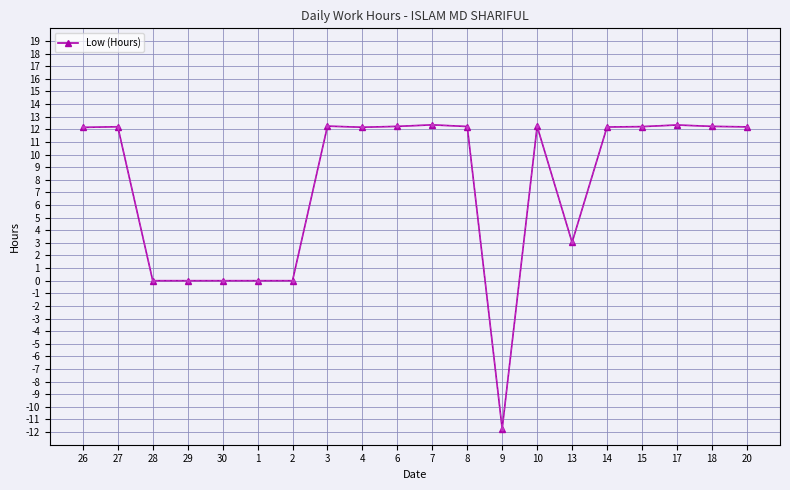

What is the ratio of the value at 17 to the value at 3?

1.0